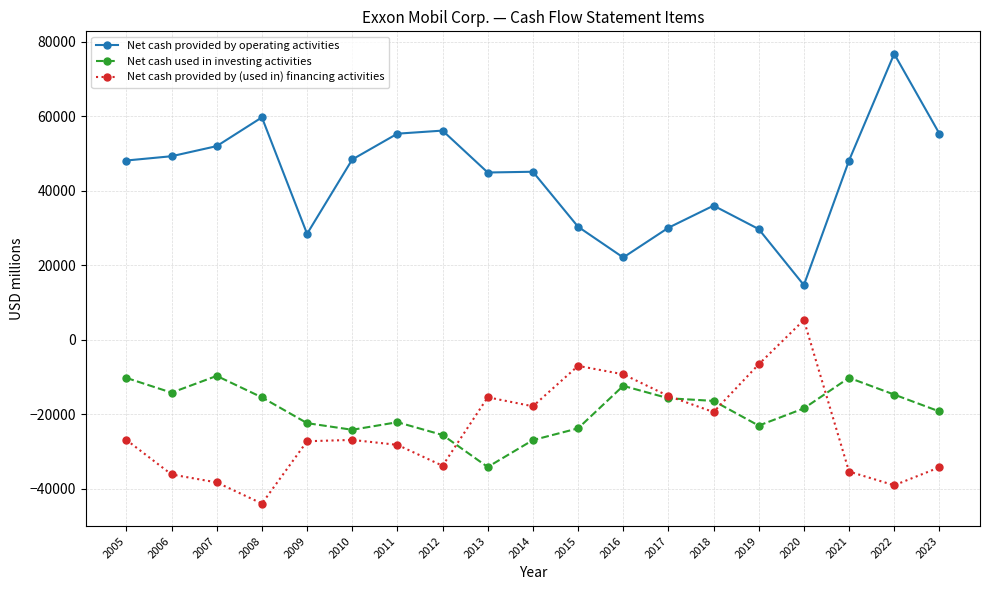

Which series has the largest total across all categories?

Net cash provided by operating activities